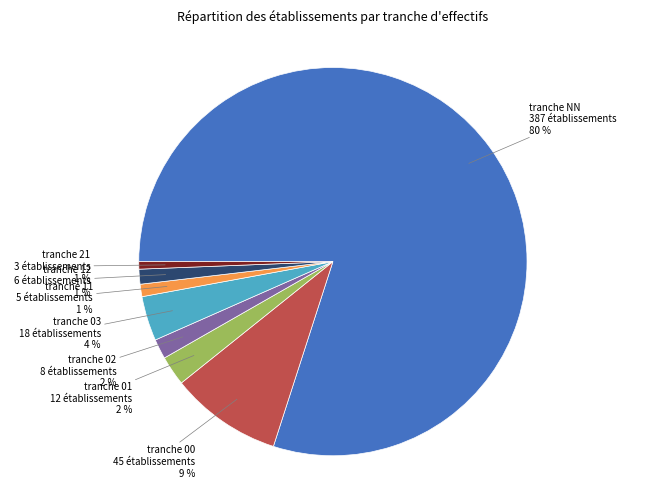

Does any single category account for the majority?

Yes